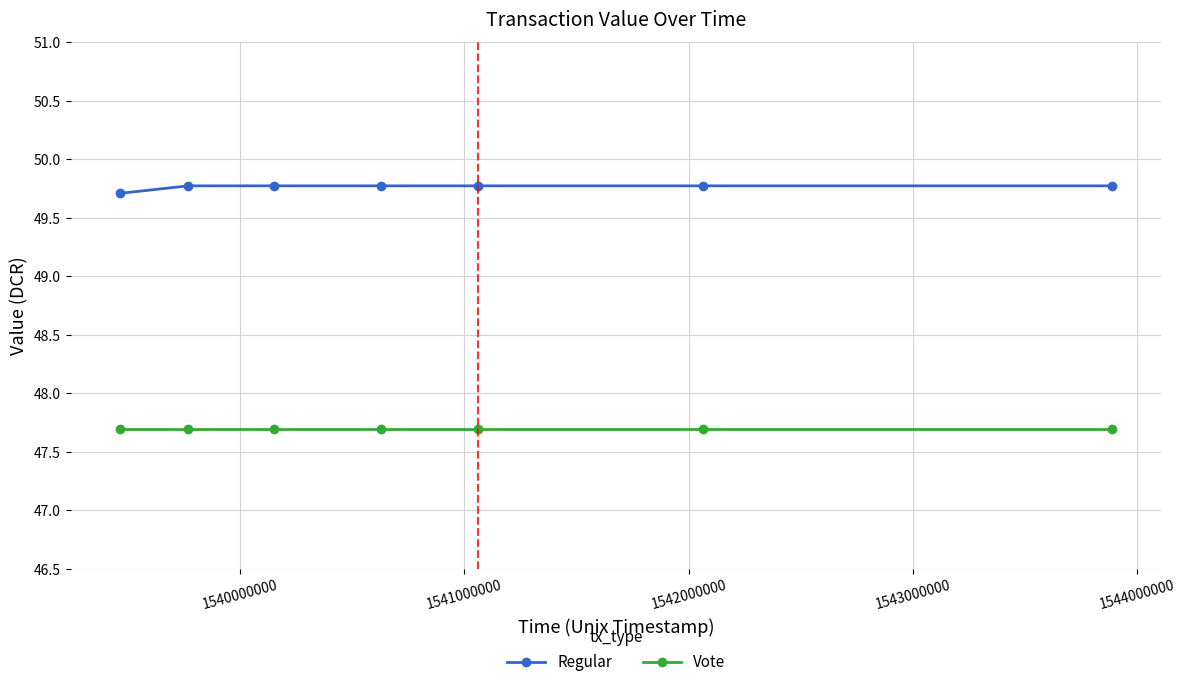

Rank the series by their maximum value, from highest to lowest.

Regular, Vote